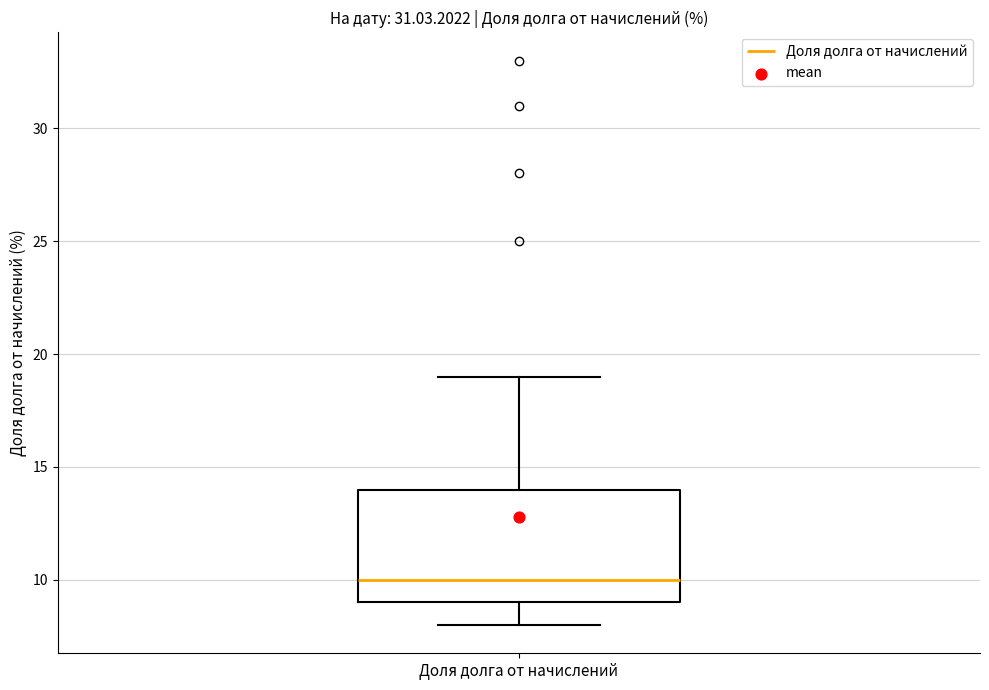

Read this box plot against the y-axis: the position of the median line, the range covered by the box, and the ends of both whiskers. The values are not printed on the chart, so give them approximately, as read against the axis.

median 10, box 9 to 14, whiskers 8 to 19